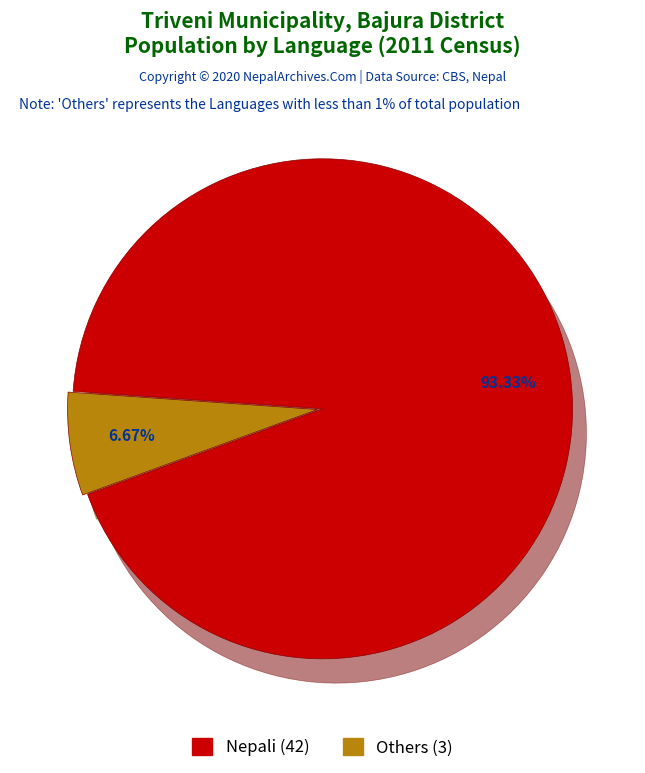

How many slices are in this pie chart?

2